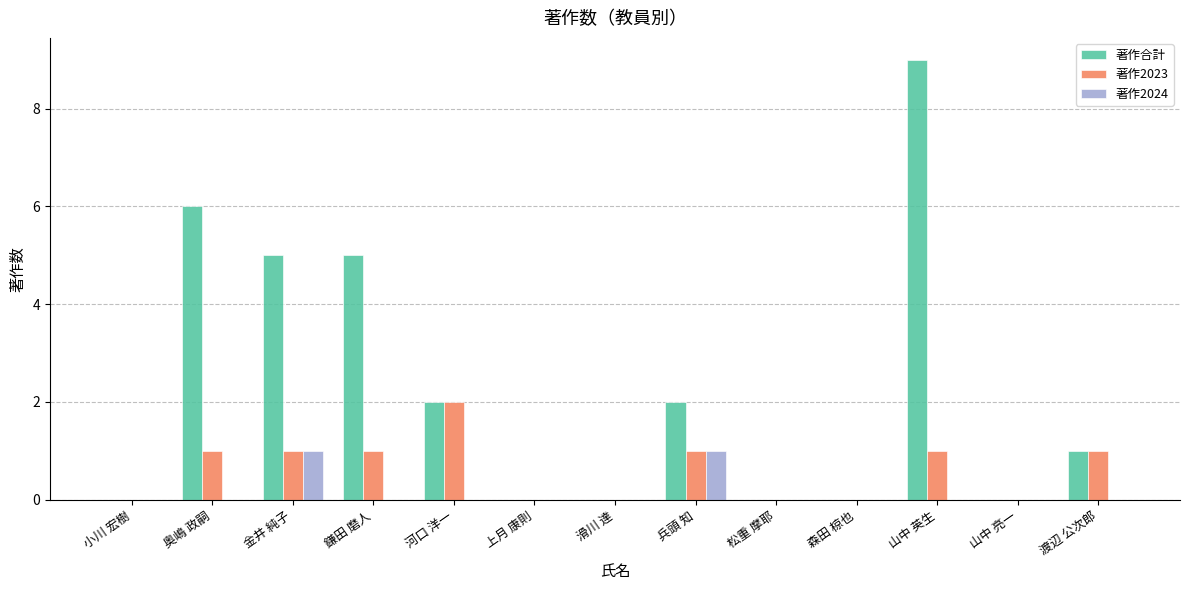

Which series changed the most between 奥嶋 政嗣 and 河口 洋一?

著作合計